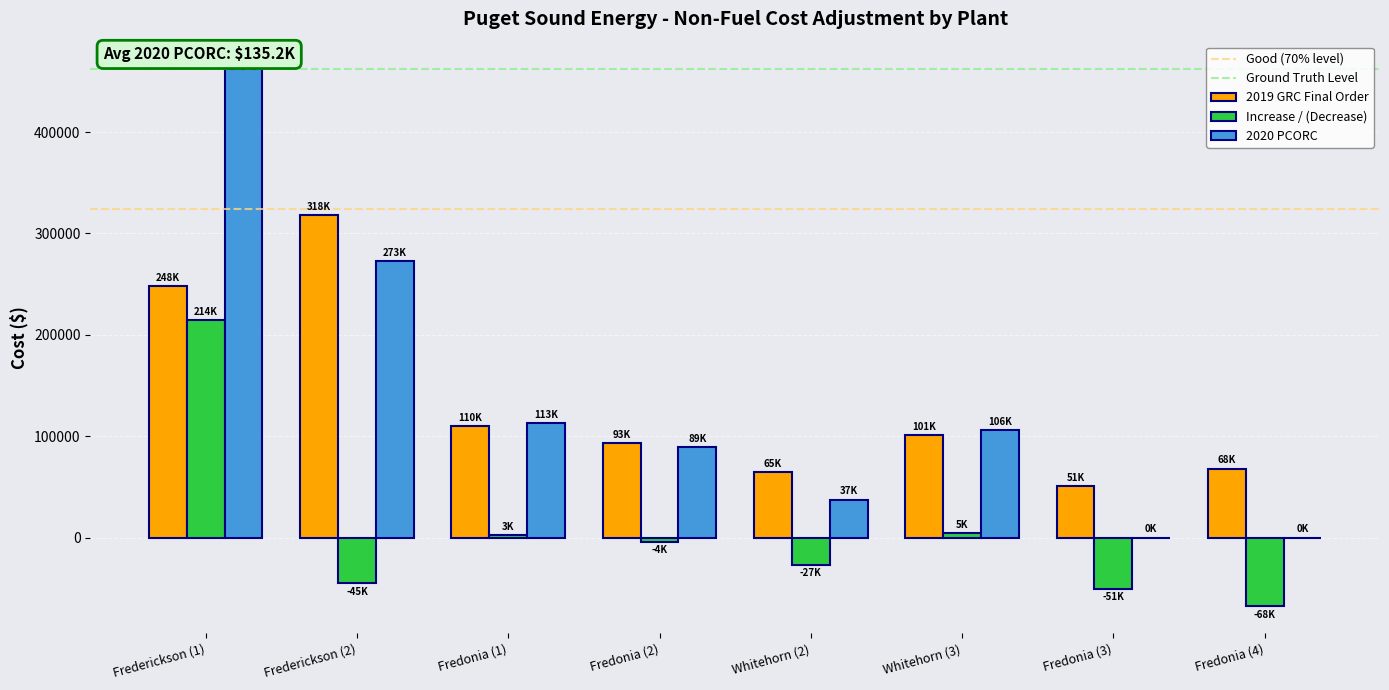

The value of 2020 PCORC at Frederickson (1) is 302356.7. True or false?

False